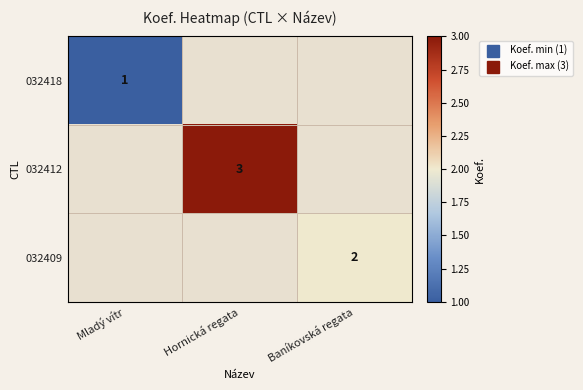

Rank the series by their average value, from highest to lowest.

032418, 032412, 032409